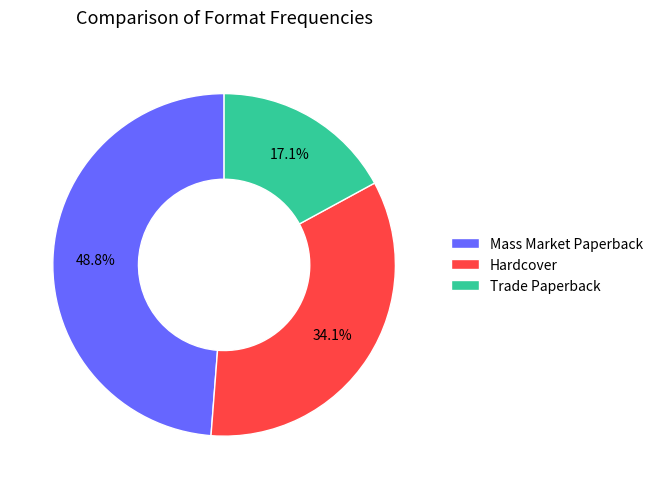

To the nearest percent, what is the combined percentage of Trade Paperback and Hardcover?

51%